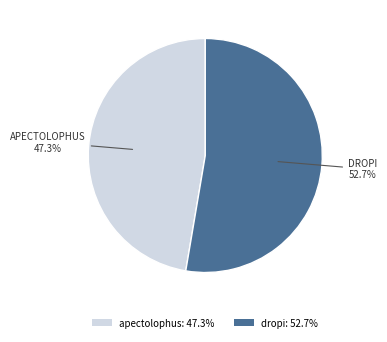

True or false: dropi accounts for 65% of the total.

False